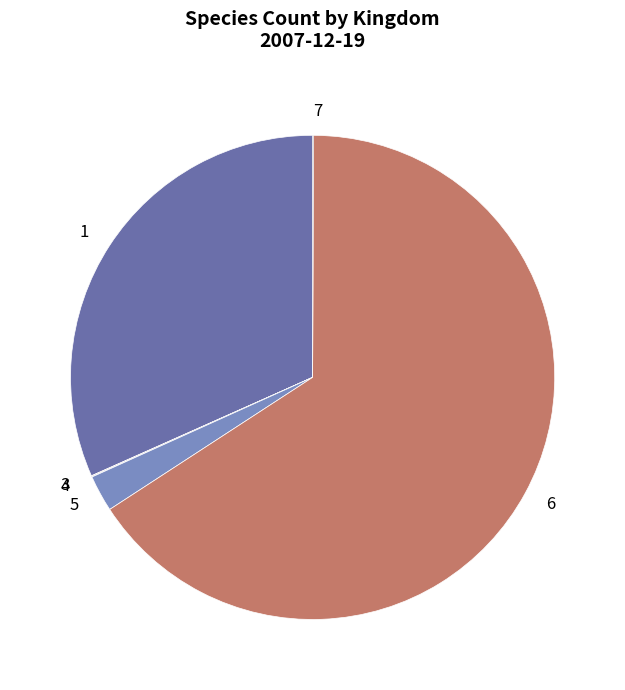

Which slice is the largest?

6